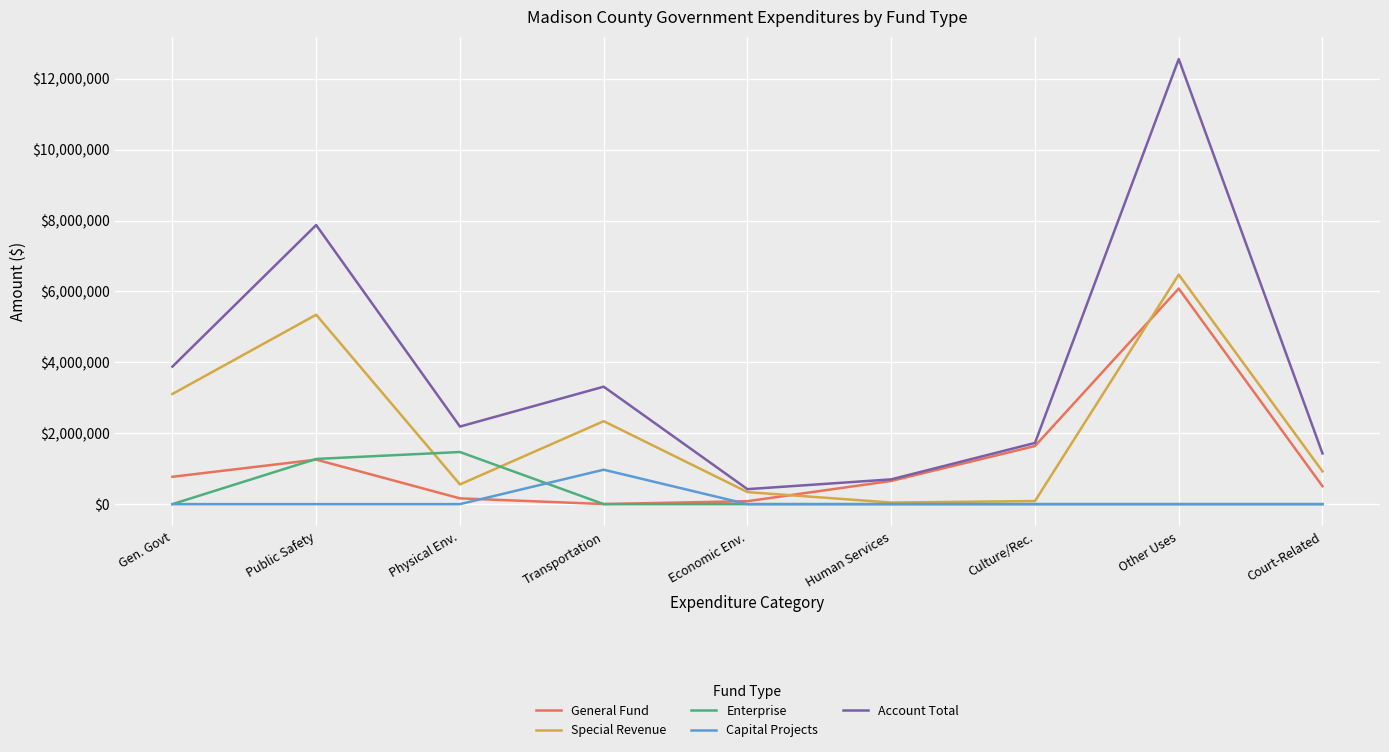

What is the difference between the Special Revenue values at Culture/Rec. and Gen. Govt?

3020548